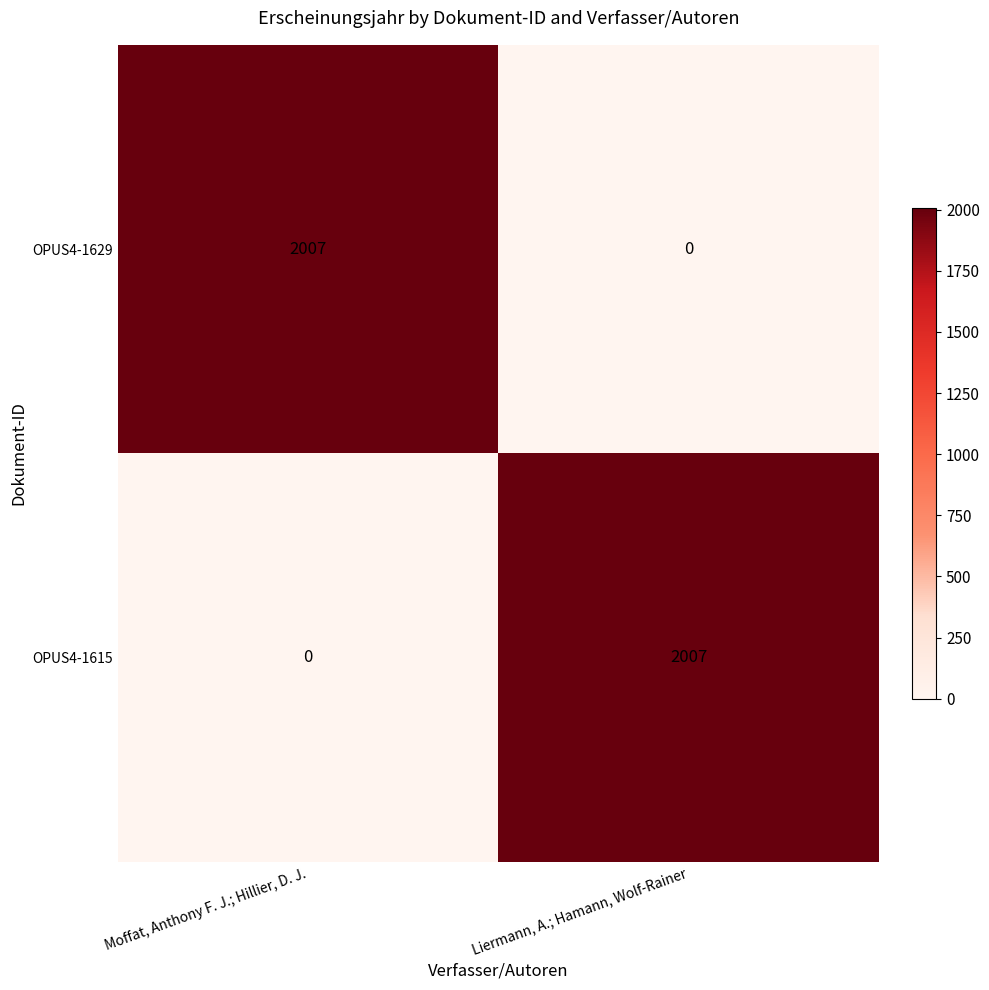

What is the total value across all series at Moffat, Anthony F. J.; Hillier, D. J.?

2007